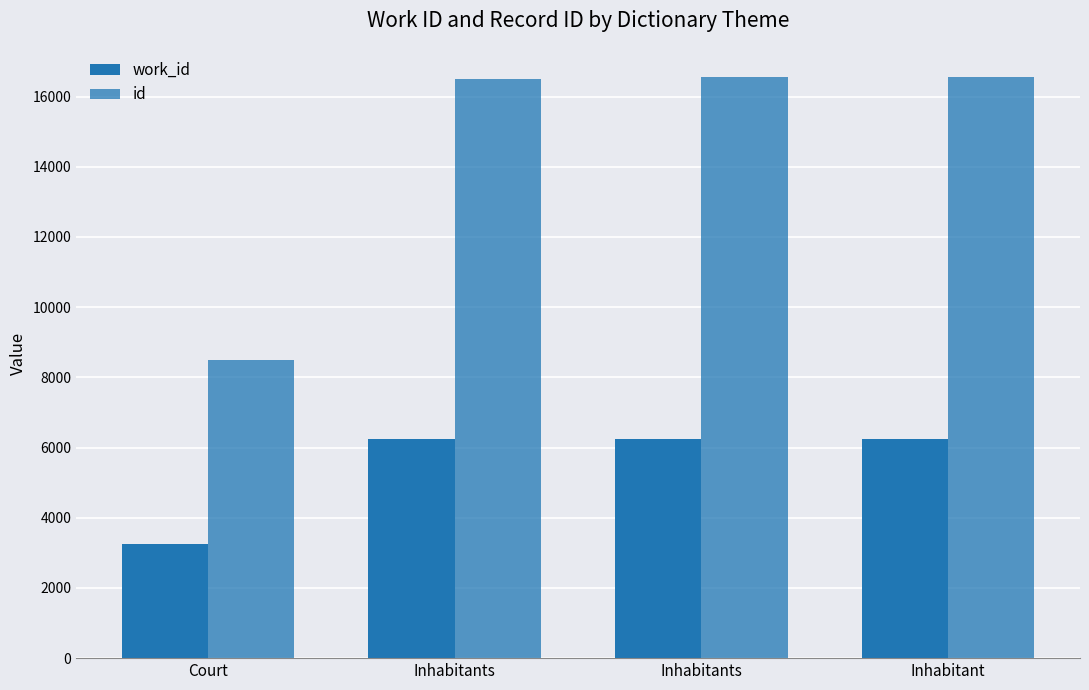

How many categories are shown in the chart?

4